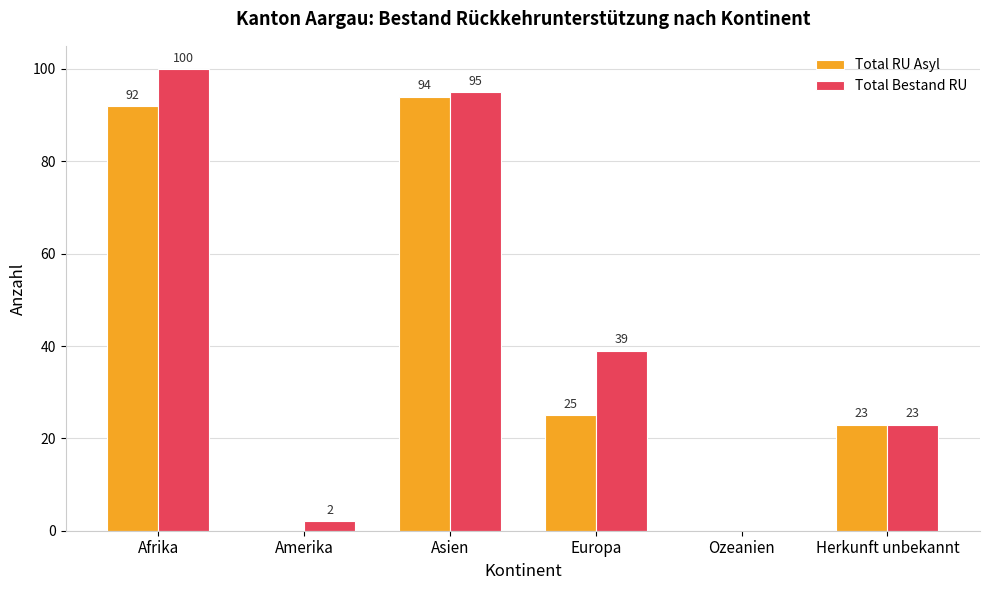

What is the sum of all Total RU Asyl values?

234